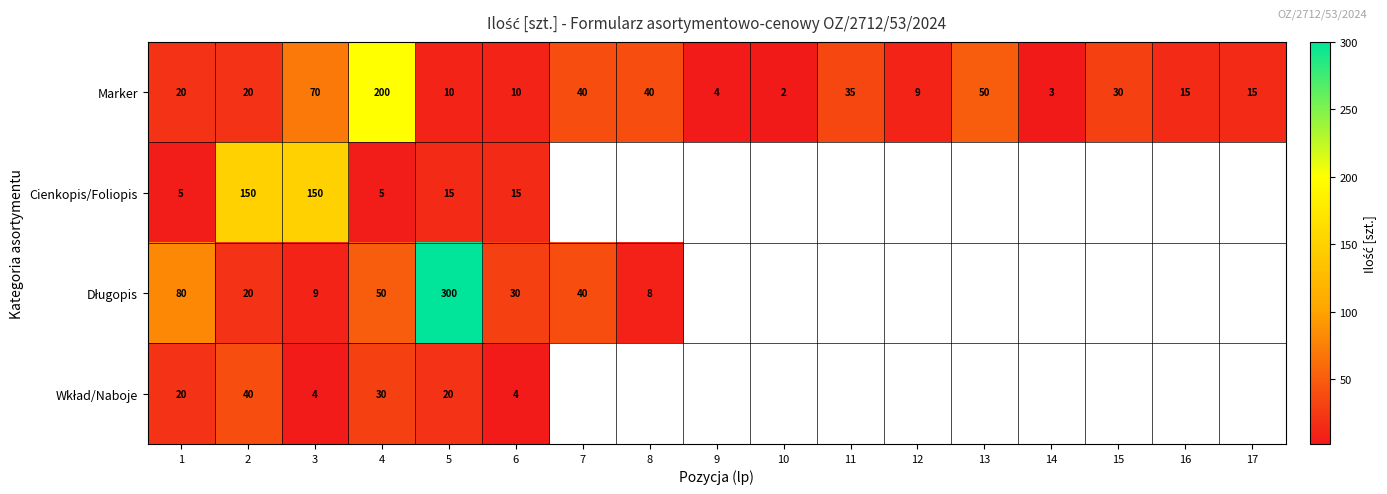

Count the number of data series in this chart.

4